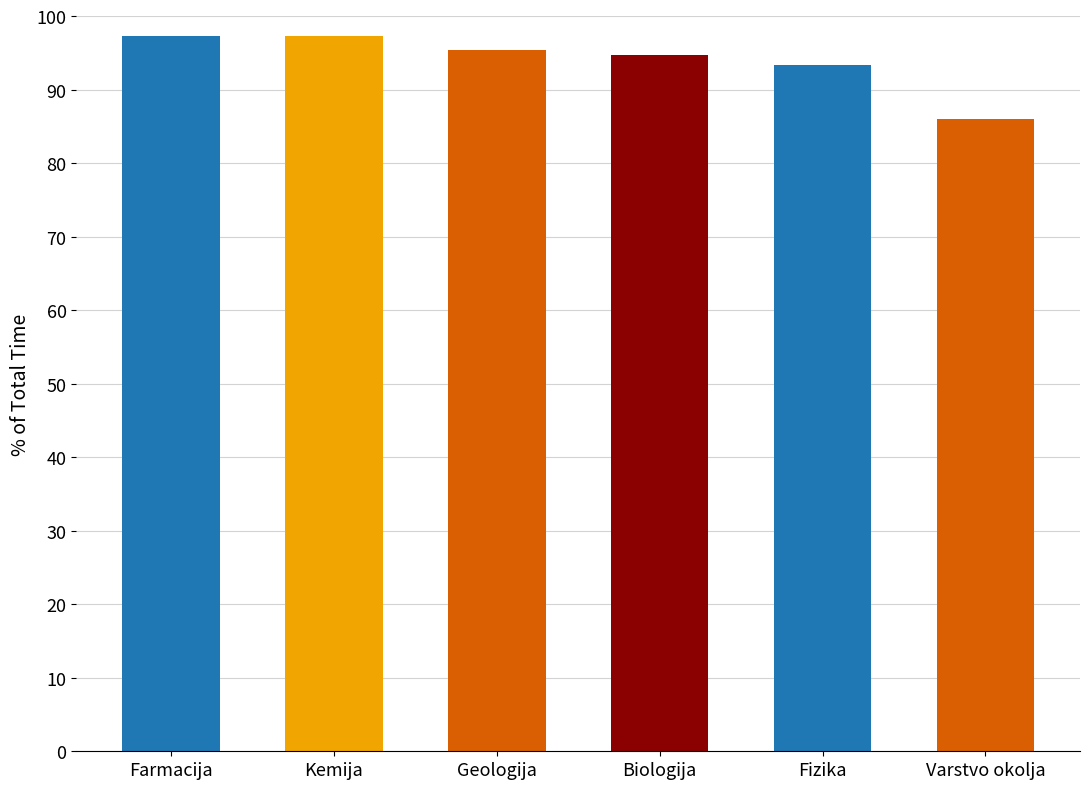

True or false: the data shows 34.8 at Varstvo okolja.

False